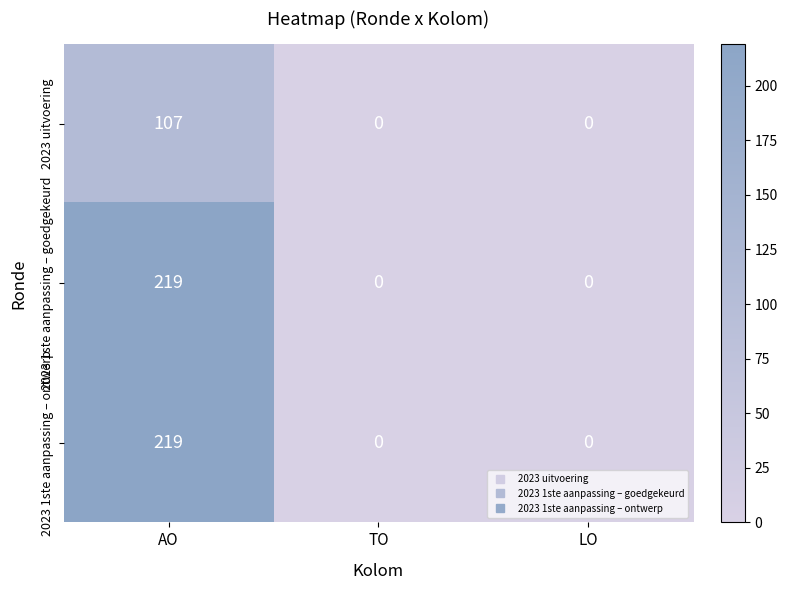

Reading left to right, what are all the values shown in this chart?

2023 uitvoering: AO=107	TO=0	LO=0
2023 1ste aanpassing – goedgekeurd: AO=219	TO=0	LO=0
2023 1ste aanpassing – ontwerp: AO=219	TO=0	LO=0